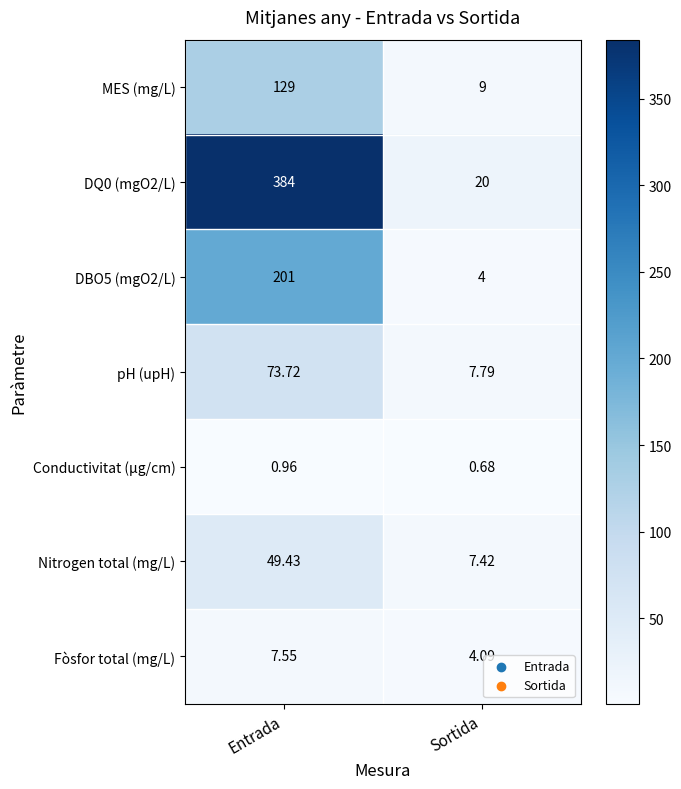

Rank the series by their maximum value, from lowest to highest.

Conductivitat (µg/cm), Fòsfor total (mg/L), Nitrogen total (mg/L), pH (upH), MES (mg/L), DBO5 (mgO2/L), DQ0 (mgO2/L)